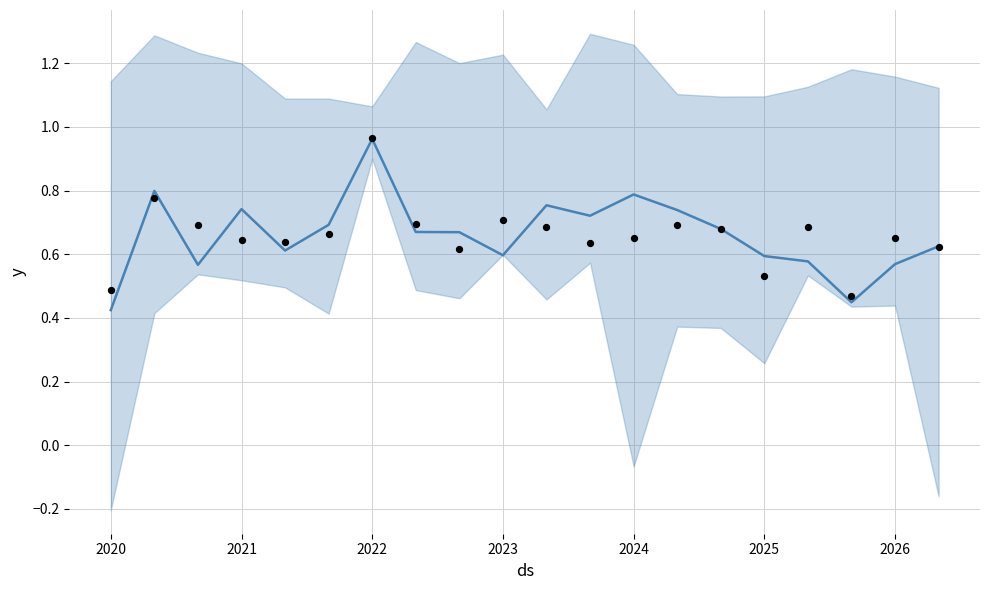

At how many categories does at least one series exceed 0?

20